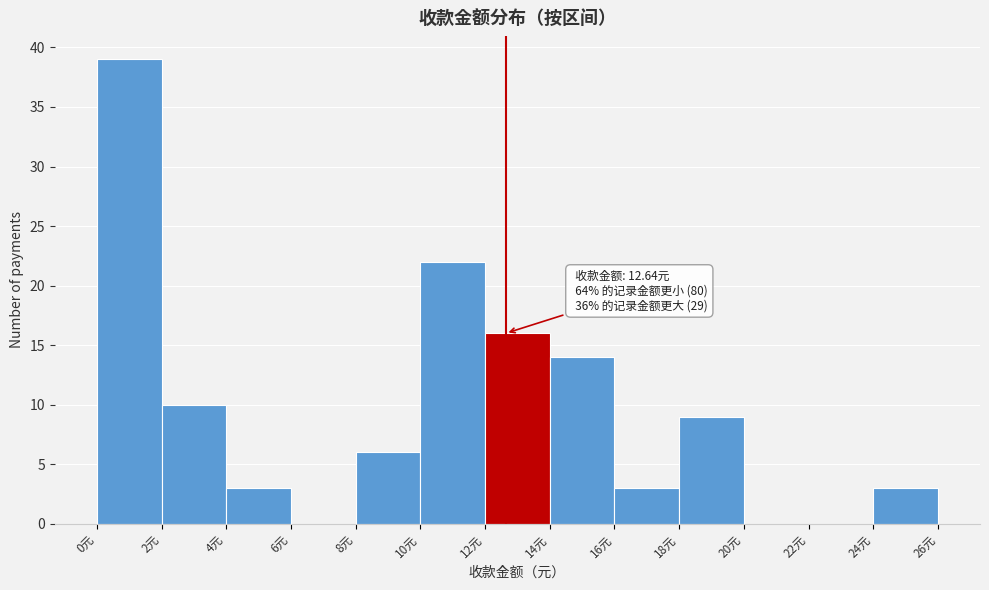

Over which range of the x-axis is the bar tallest?

0 to 2